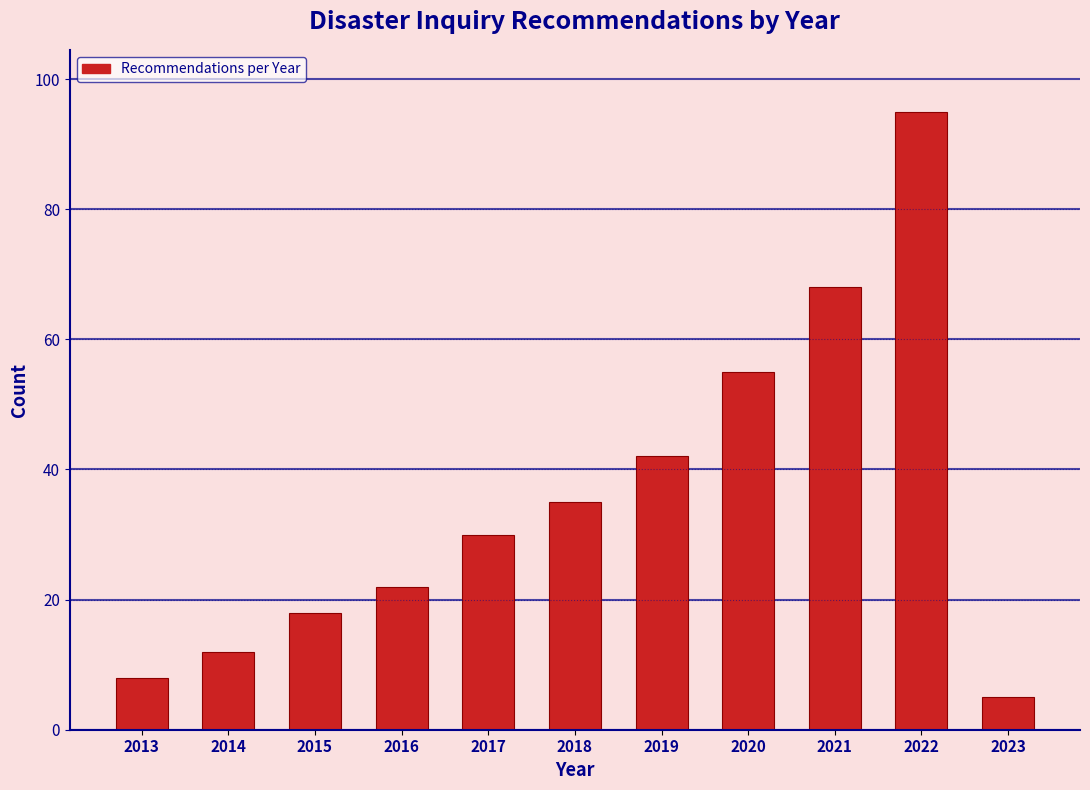

Reading left to right, list all the values displayed in this chart.

2013=8	2014=12	2015=18	2016=22	2017=30	2018=35	2019=42	2020=55	2021=68	2022=95	2023=5